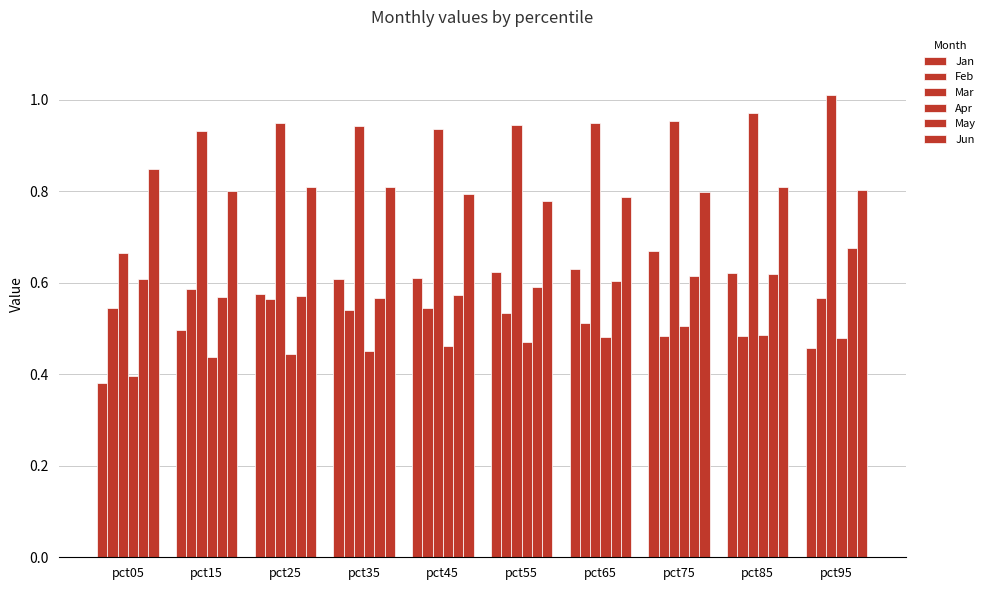

How many data points does each series have?

10